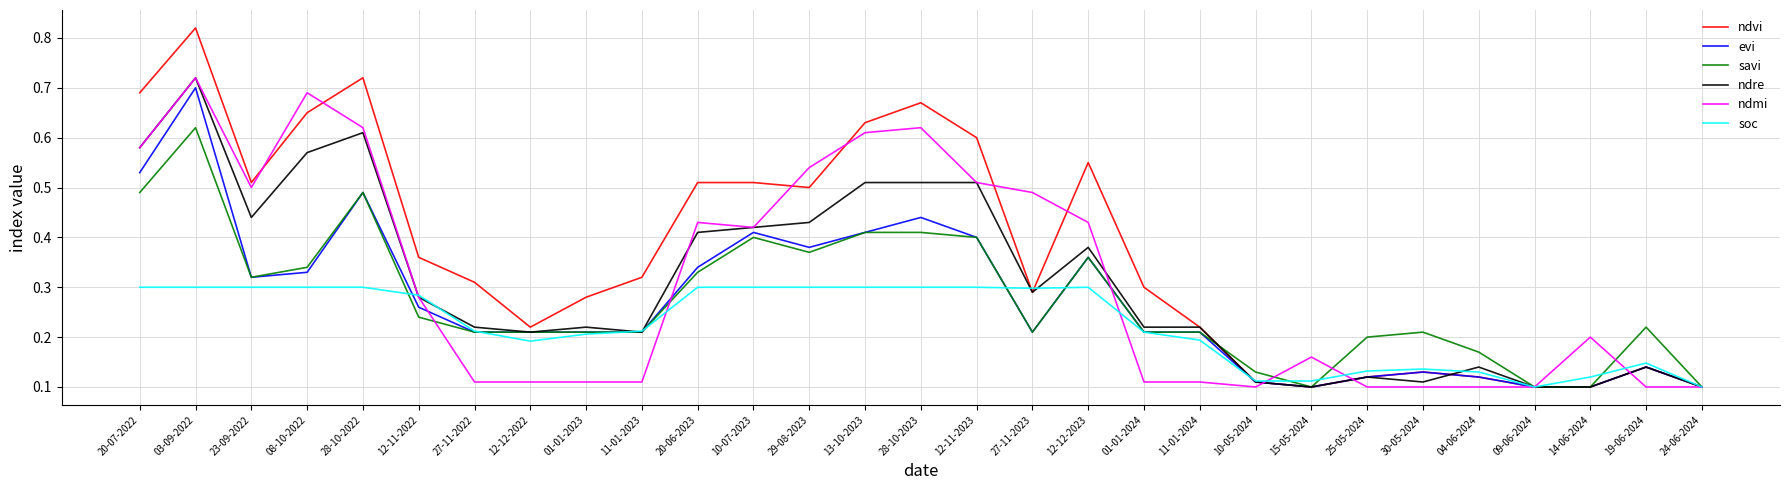

What position from the right is 23-09-2022?

27